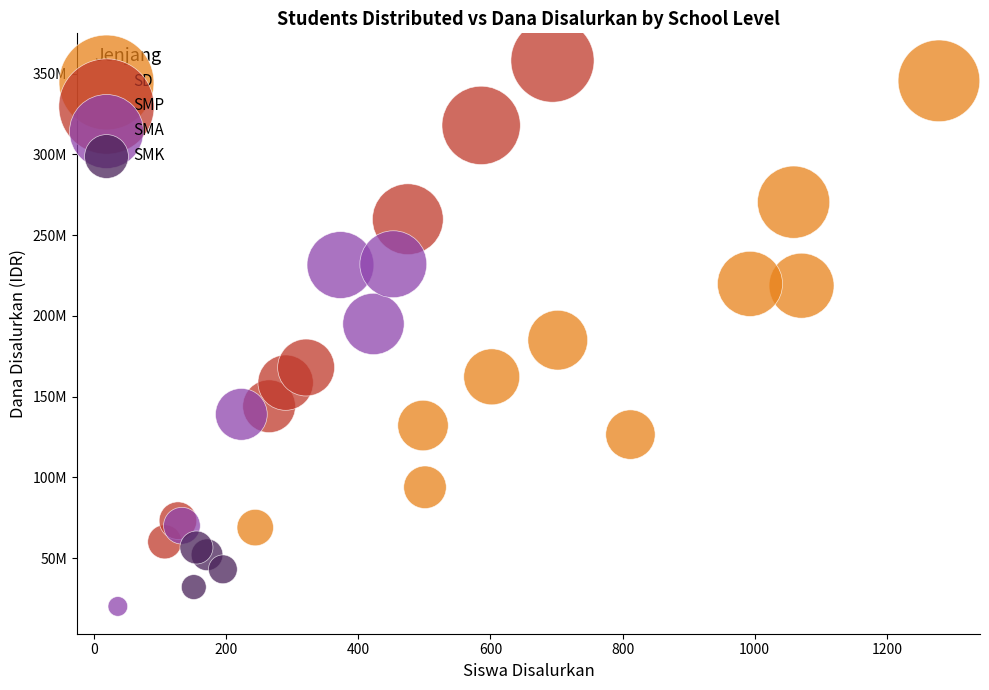

What are all the series names shown in the legend?

SD, SMP, SMA, SMK